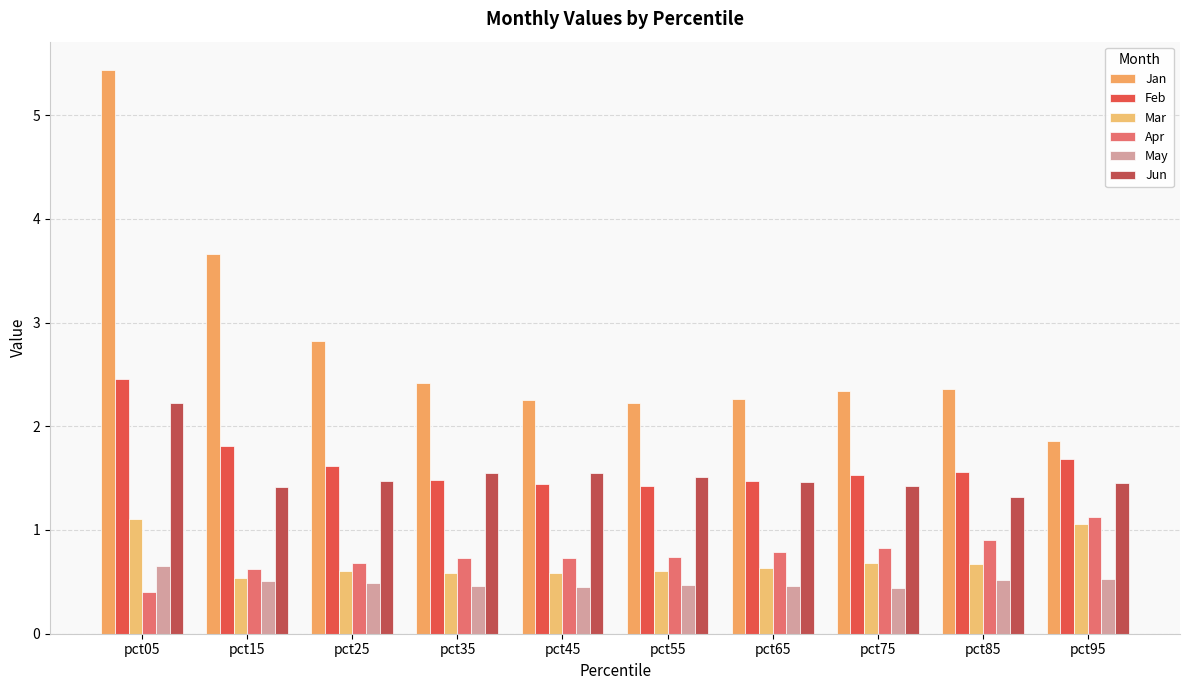

What is the smallest value displayed?

0.4